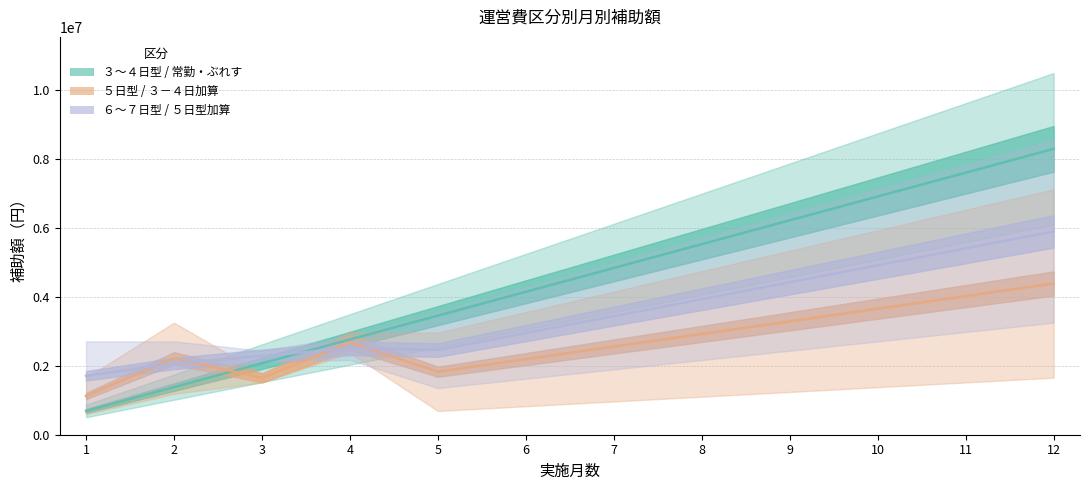

True or false: 常勤・ぶれす and ３日型 cross at least once.

False